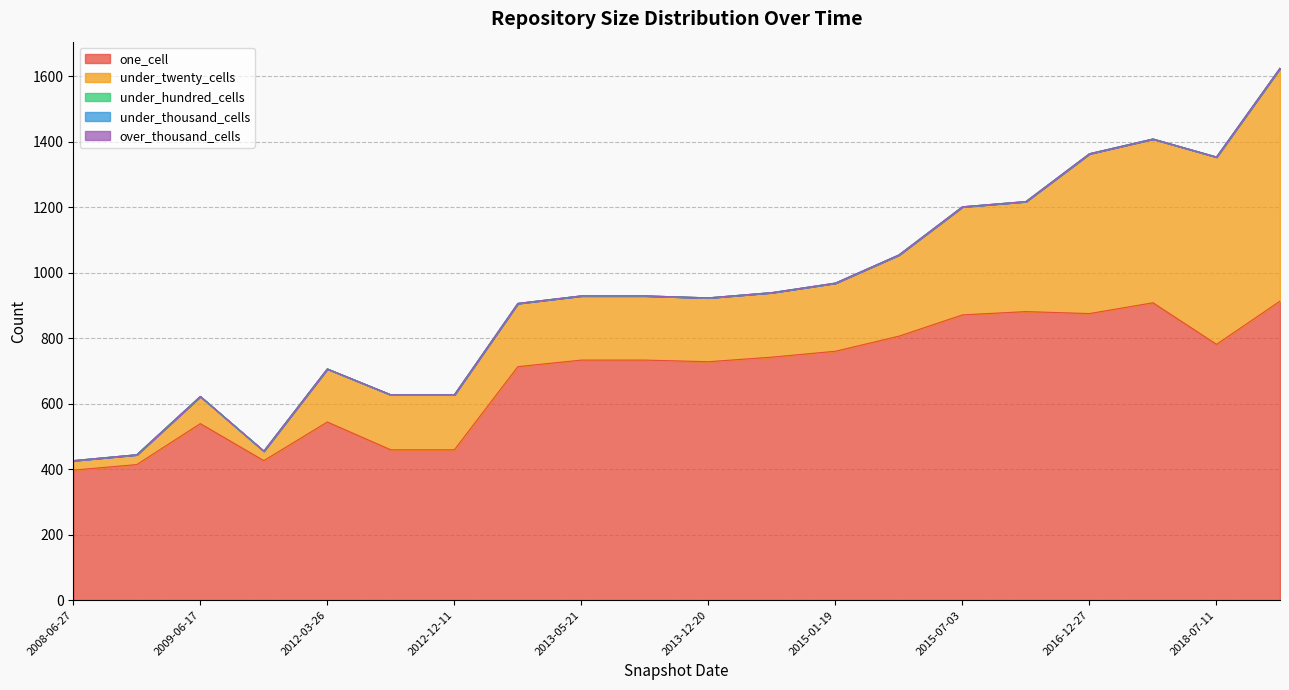

At how many categories does at least one series exceed 88?

20